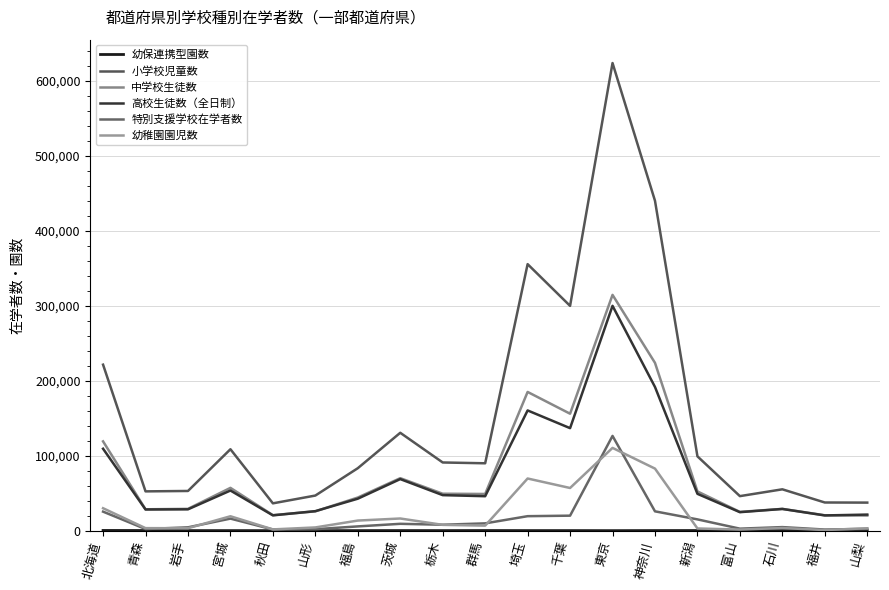

At which label is 中学校生徒数 closest to 167345?

千葉